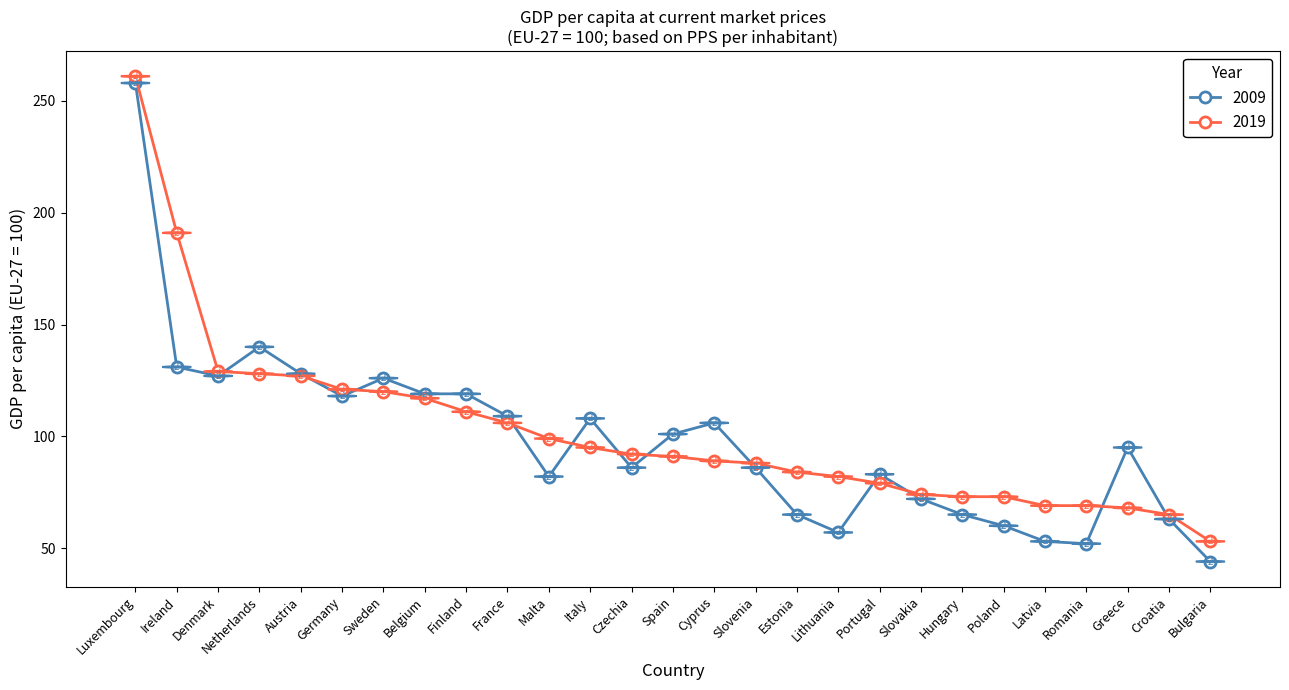

At which category does 2009 reach its first local valley?

Denmark